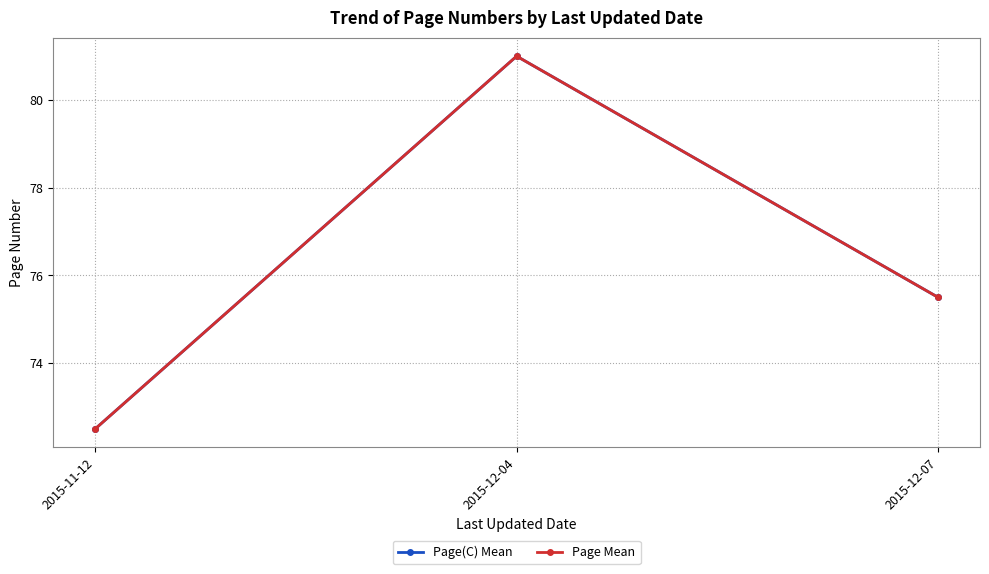

Rank the categories by Page(C) Mean value from highest to lowest.

2015-12-04, 2015-12-07, 2015-11-12